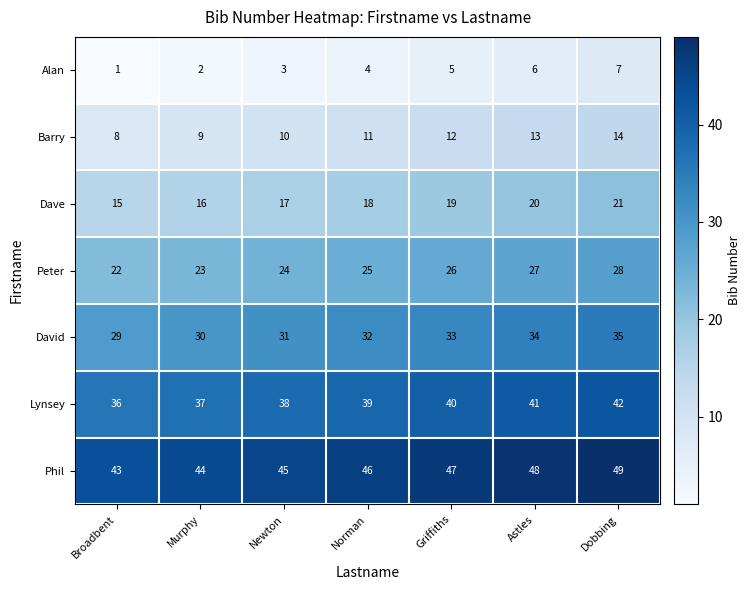

What is the difference between the maximum and minimum values in the Barry series?

6